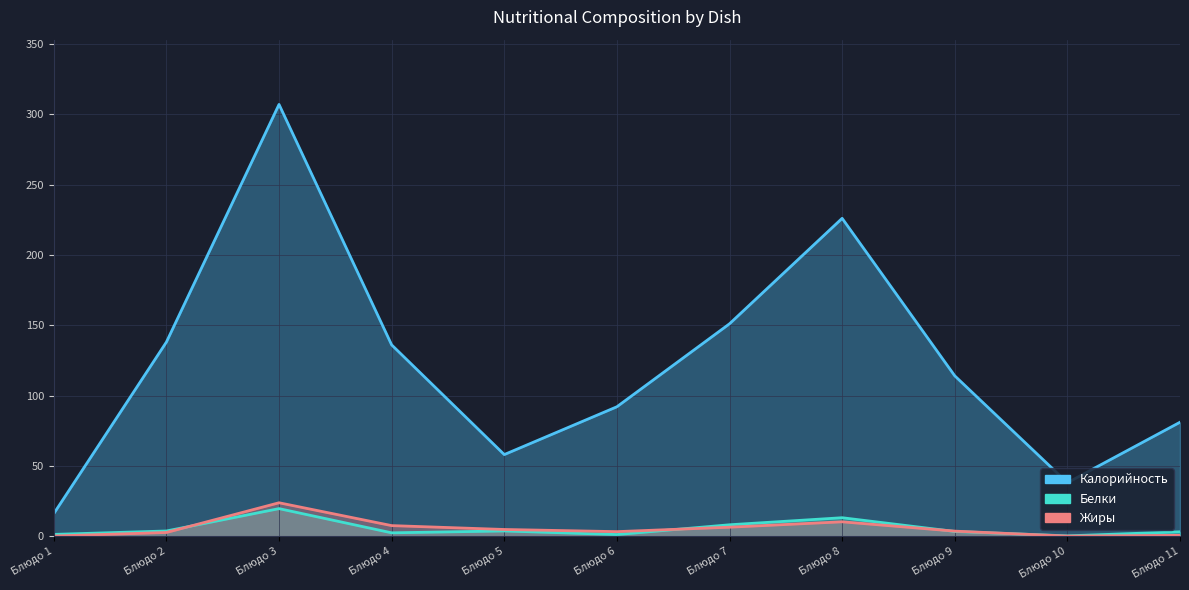

What is the difference between the maximum and minimum values in the Жиры series?

23.7